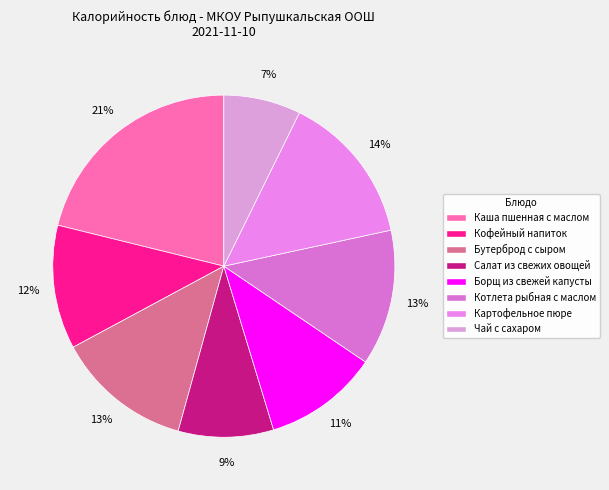

How many segments does this pie chart have?

8